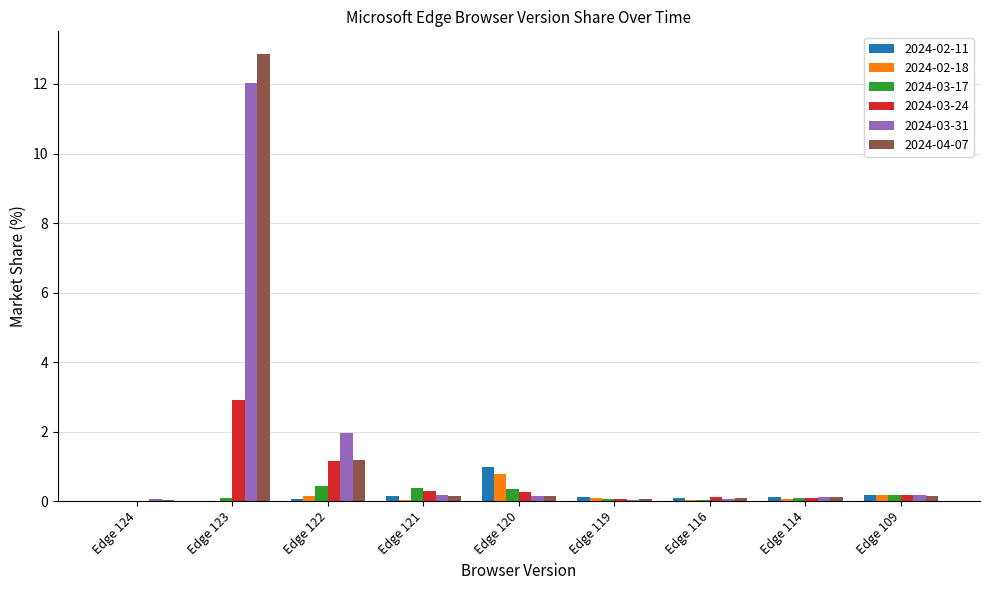

True or false: 2024-04-07 has a value of 18.8 at Edge 123.

False